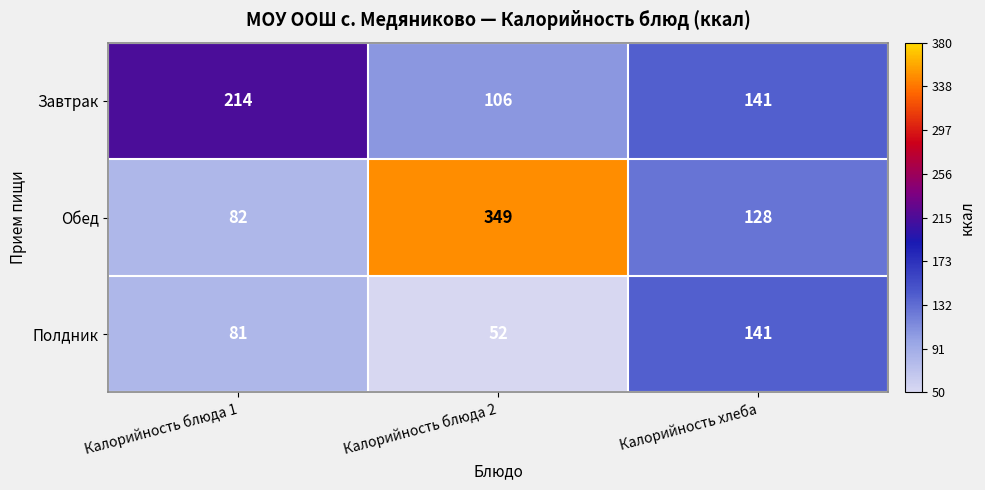

How many values in the Завтрак series are below 141?

1